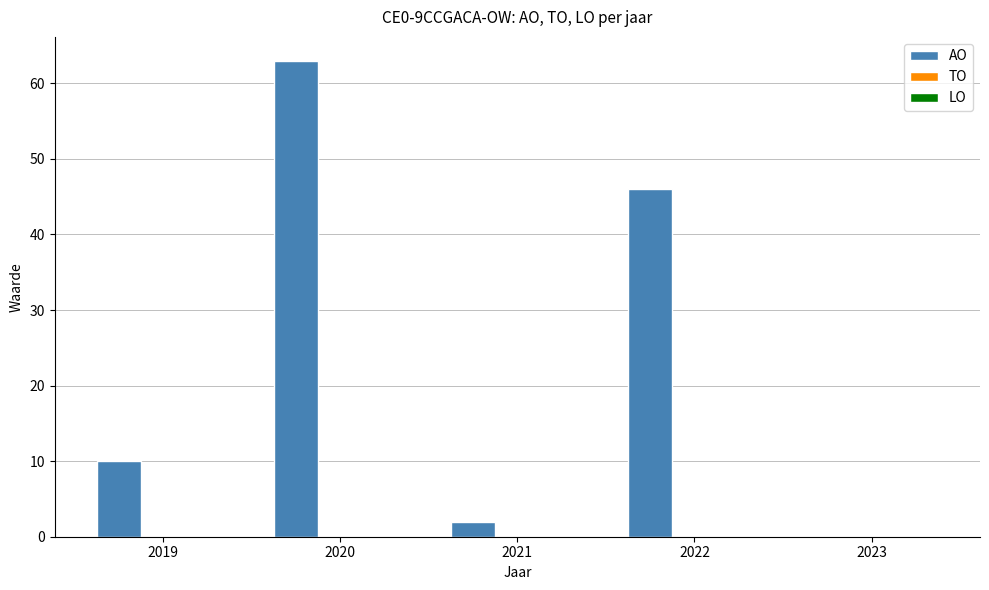

How many series are shown in this chart?

1